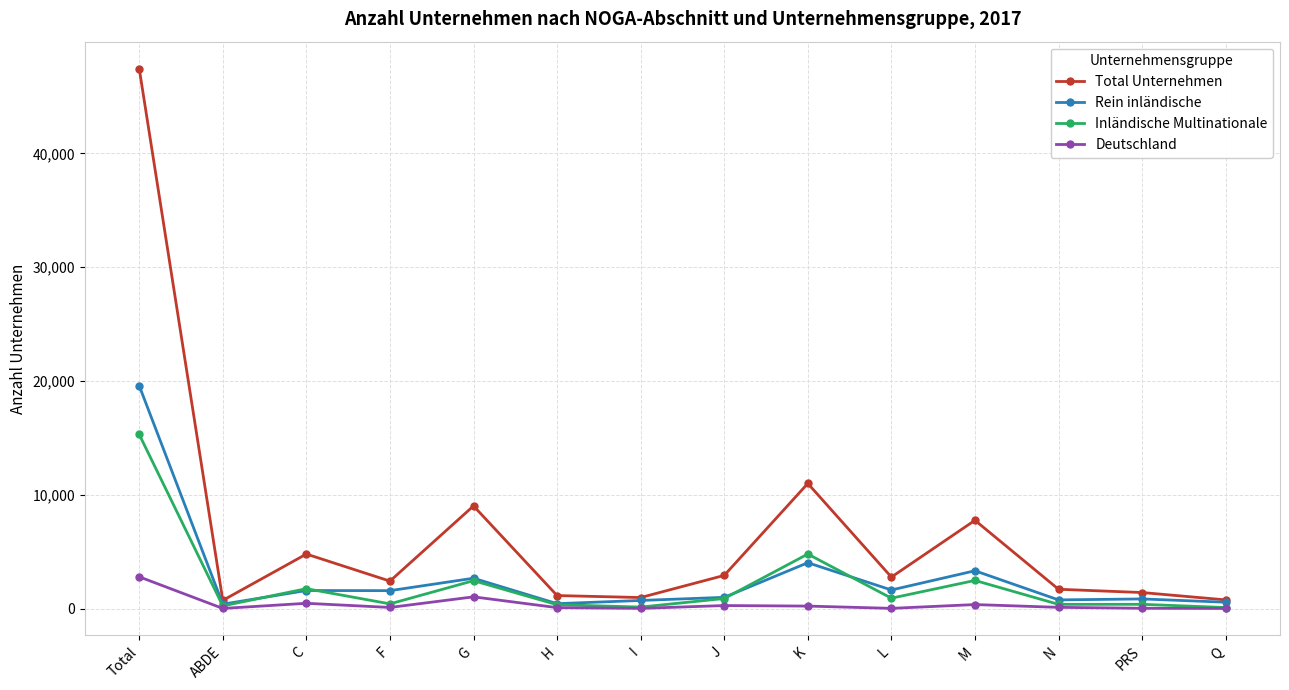

What is the value of the Total Unternehmen point at the 9th from the left?

11000